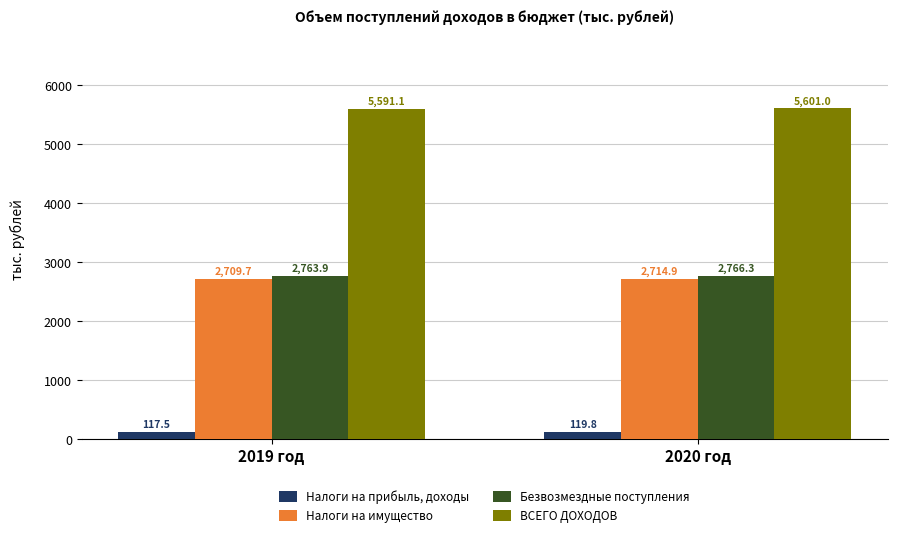

What is the sum of all Безвозмездные поступления values?

5530.2